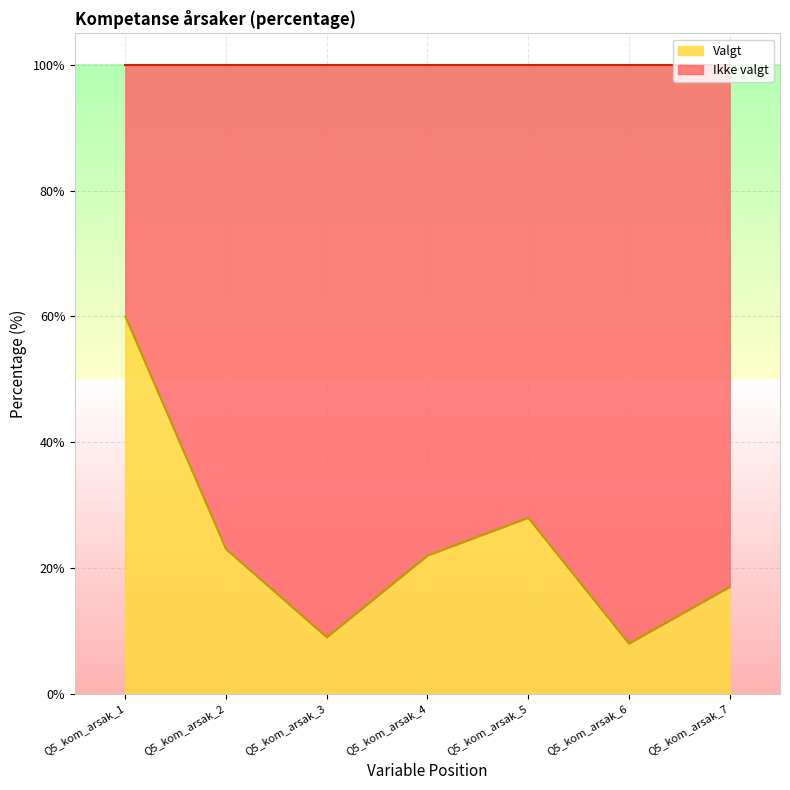

Is it true that the value at Q5_kom_arsak_6 is 12?

False